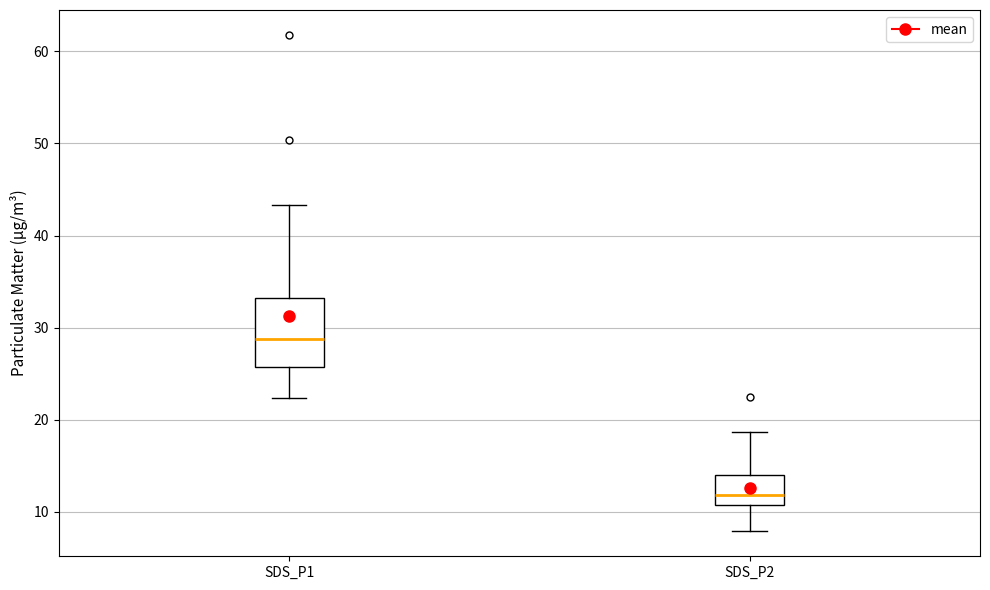

Reading left to right, transcribe this box plot: for each box, give where its median line is, the range the box spans, and where its two whiskers end, as read against the y-axis. The values are not printed on the chart, so give them approximately, as read against the axis.

SDS_P1: median 29, box 26 to 33, whiskers 22 to 43
SDS_P2: median 12, box 11 to 14, whiskers 8 to 19